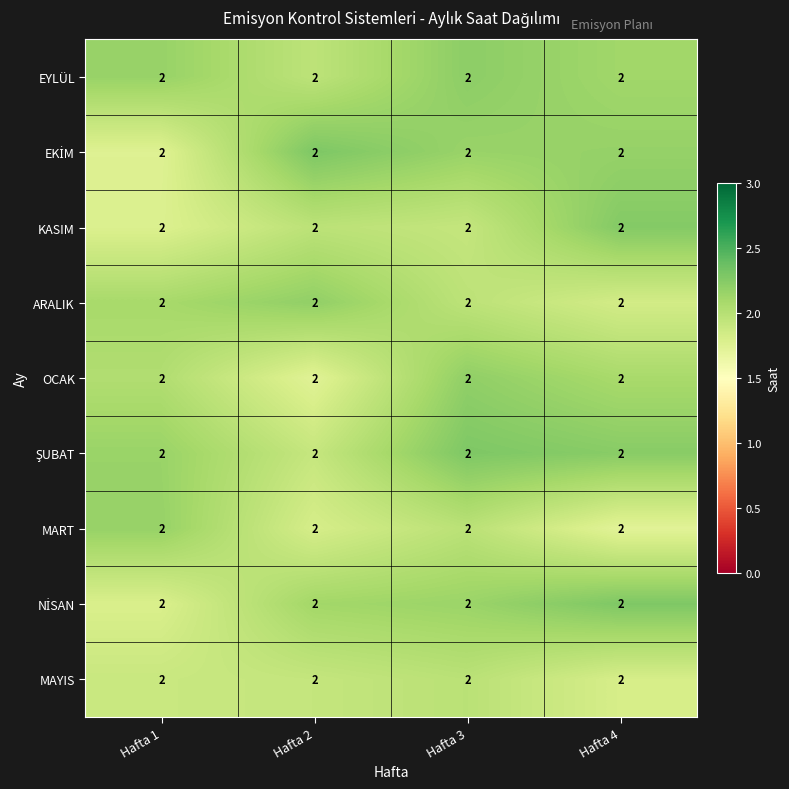

How many categories are shown in the chart?

4